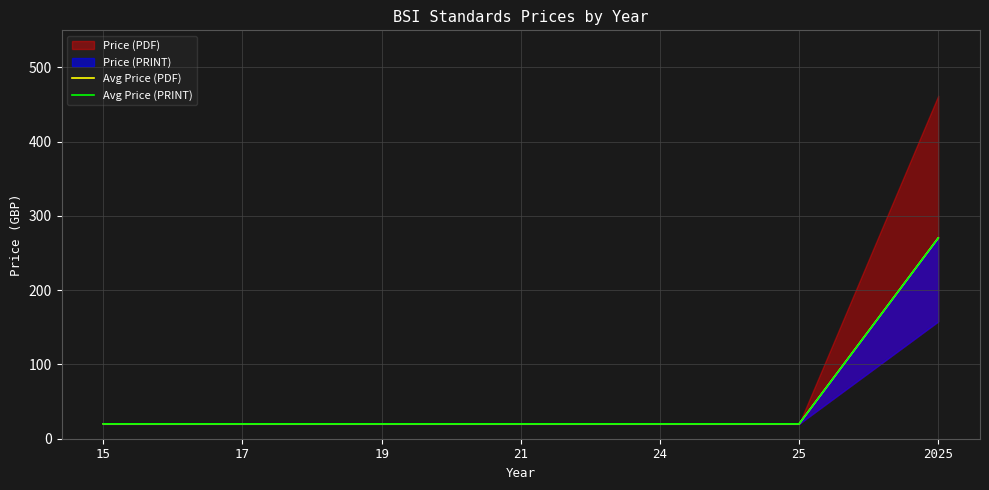

Reading left to right, what are all the values shown in this chart?

Avg Price (PDF): 15=20.0	17=20.0	19=20.0	21=20.0	24=20.0	25=20.0	2025=270.3
Avg Price (PRINT): 15=20.0	17=20.0	19=20.0	21=20.0	24=20.0	25=20.0	2025=270.3